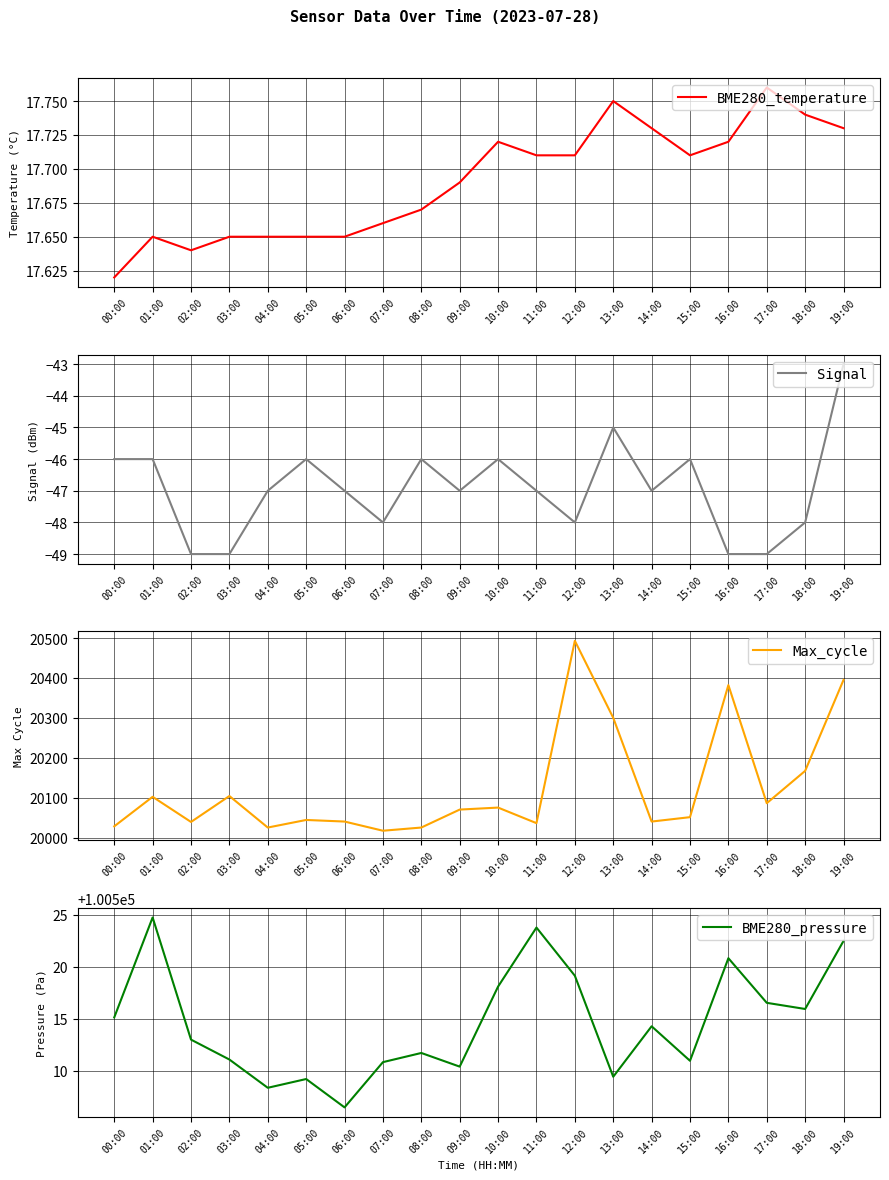

Count the BME280_temperature values in the range 17 to 18.

20